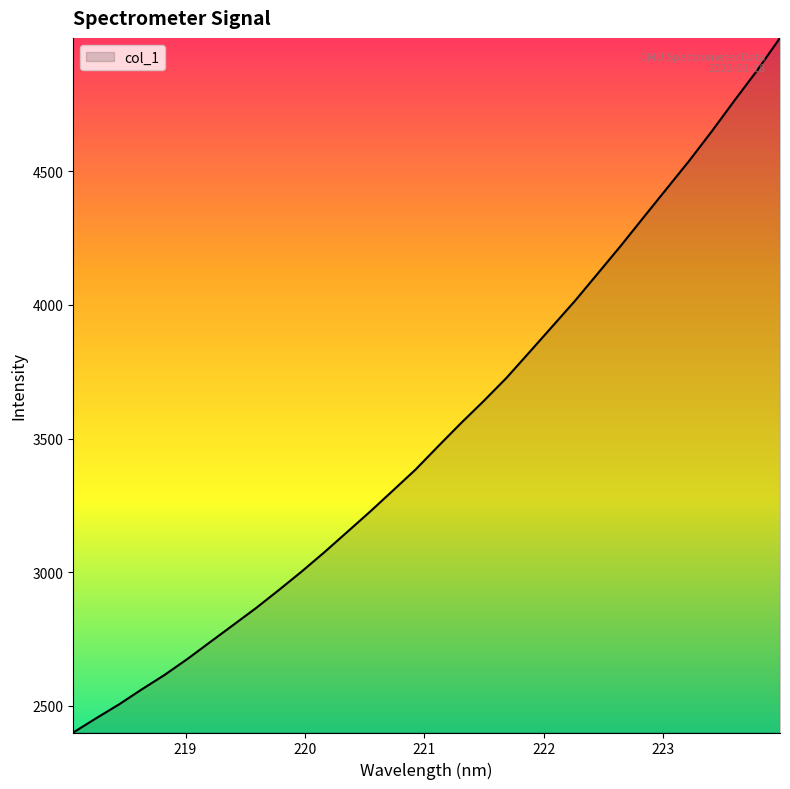

What is the minimum value shown in the chart?

2400.8